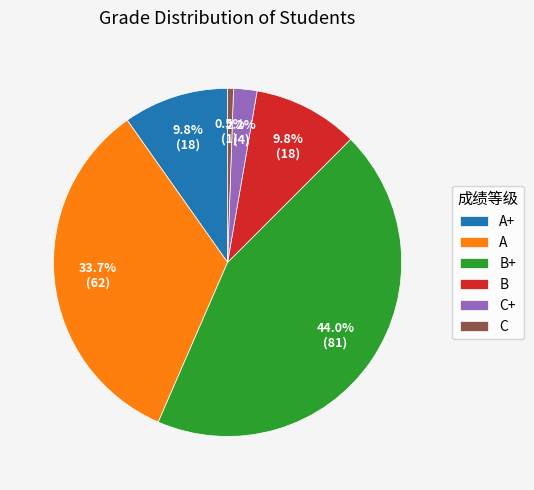

Which slice is the largest?

B+